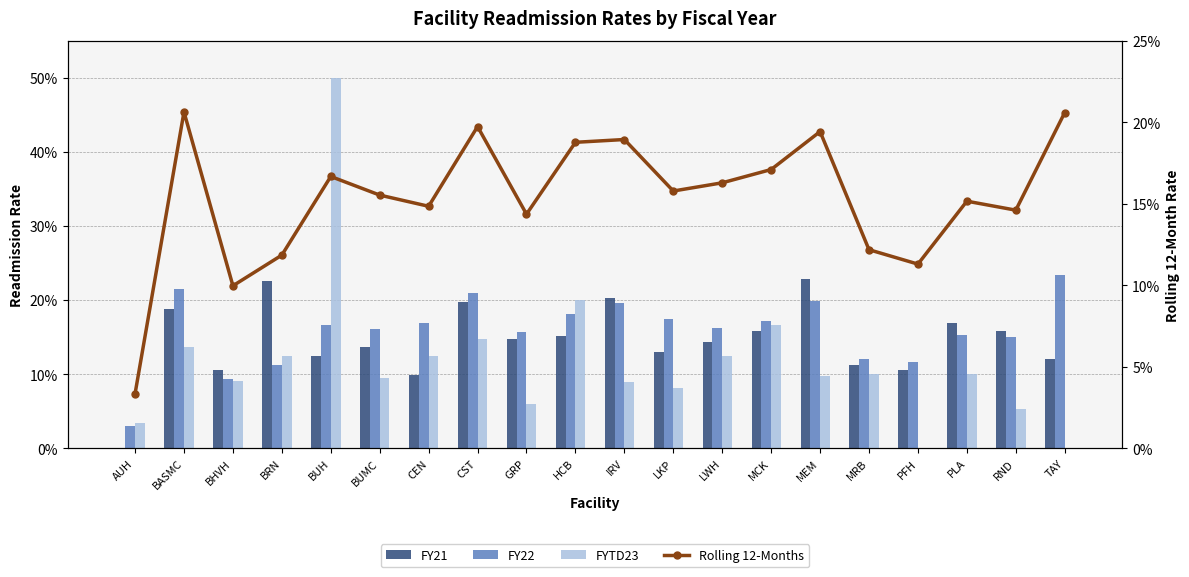

Reading left to right, list all the values displayed in this chart.

FY21: 0.0	0.2	0.1	0.2	0.1	0.1	0.1	0.2	0.1	0.2	0.2	0.1	0.1	0.2	0.2	0.1	0.1	0.2	0.2	0.1
FY22: 0.0	0.2	0.1	0.1	0.2	0.2	0.2	0.2	0.2	0.2	0.2	0.2	0.2	0.2	0.2	0.1	0.1	0.2	0.2	0.2
FYTD23: 0.0	0.1	0.1	0.1	0.5	0.1	0.1	0.1	0.1	0.2	0.1	0.1	0.1	0.2	0.1	0.1	0.0	0.1	0.1	0.0
Rolling 12-Months: 0.0	0.2	0.1	0.1	0.2	0.2	0.1	0.2	0.1	0.2	0.2	0.2	0.2	0.2	0.2	0.1	0.1	0.2	0.1	0.2